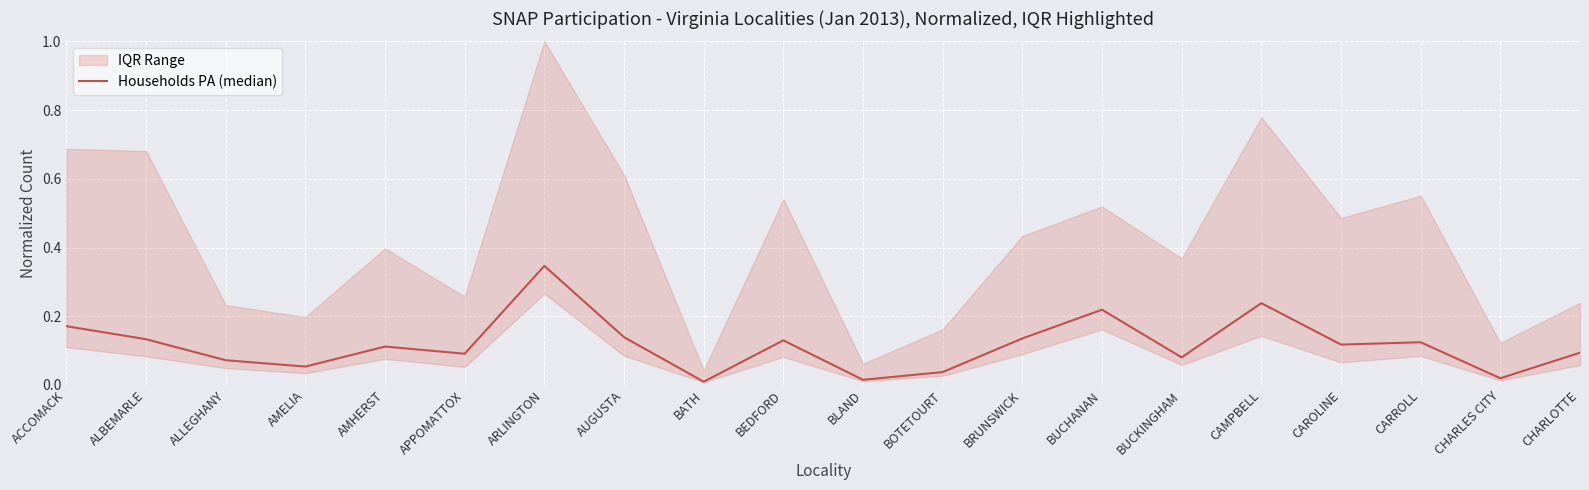

What is the label of the 20th point from the left?

CHARLOTTE